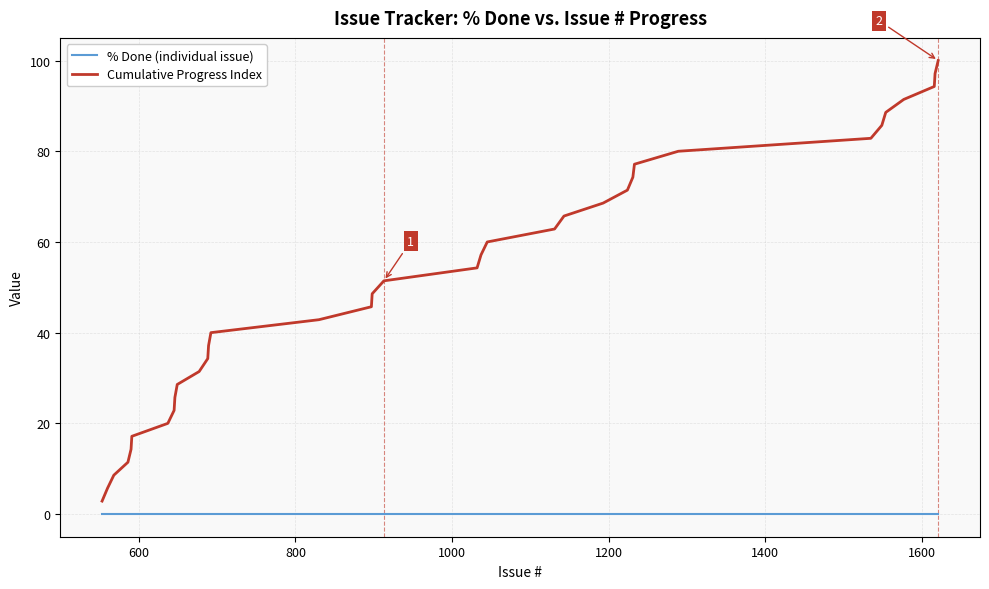

Is this an area chart (filled region under the line)?

No